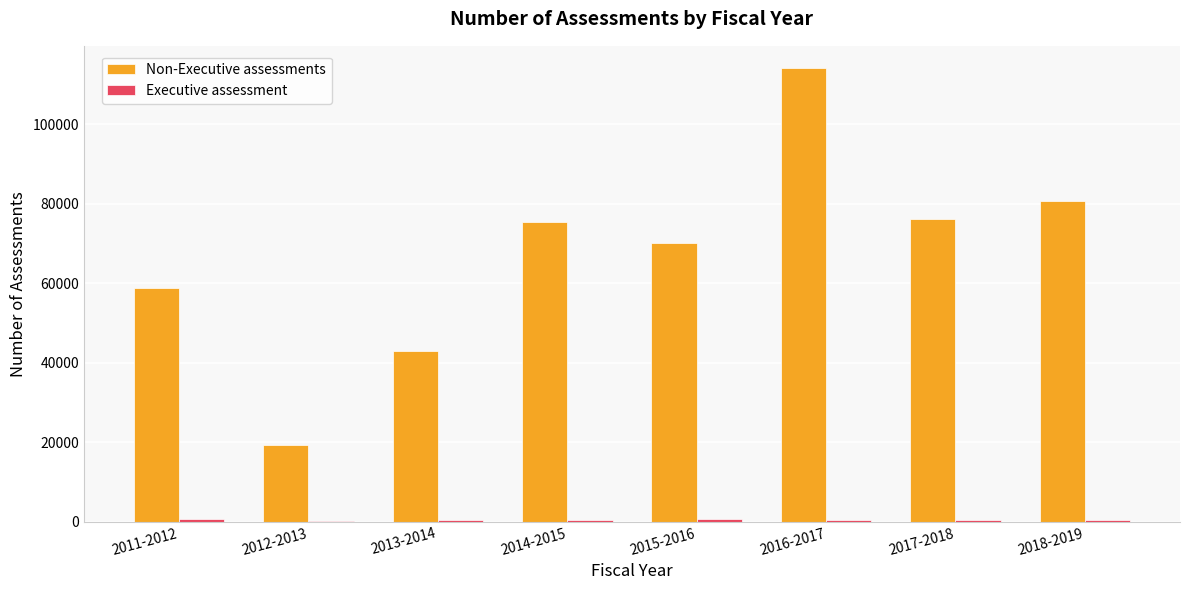

What is the total value across all series at 2011-2012?

59450